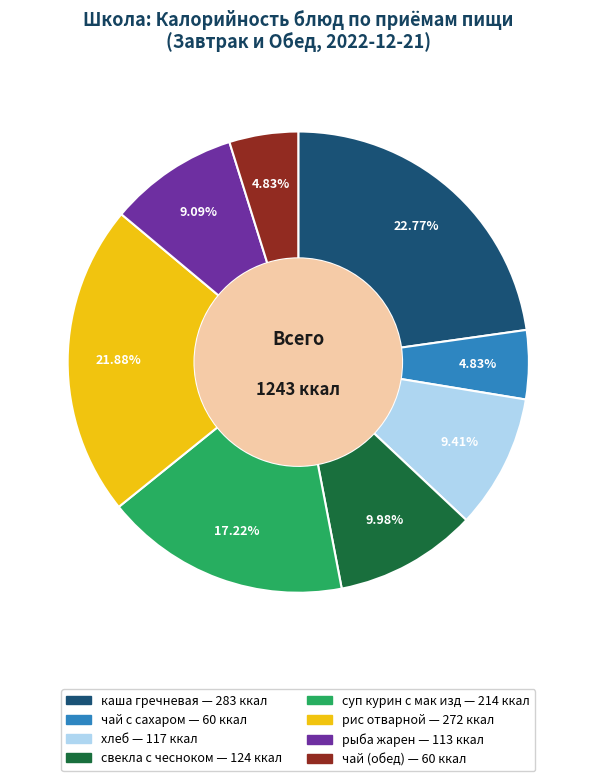

To the nearest percent, what is the average slice percentage?

12%